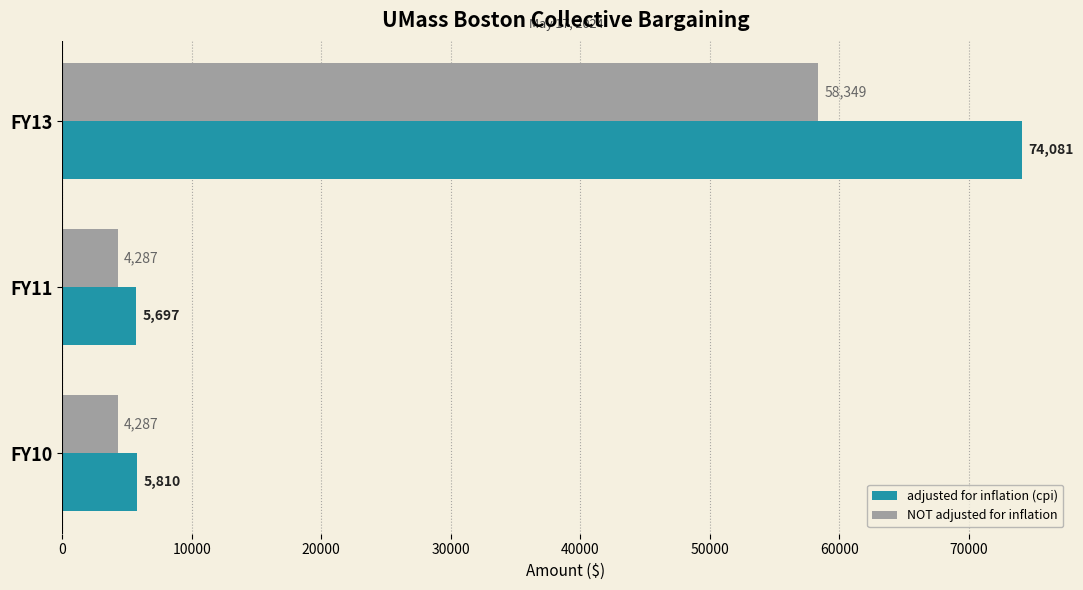

Which series has the widest spread of values?

adjusted for inflation (cpi)